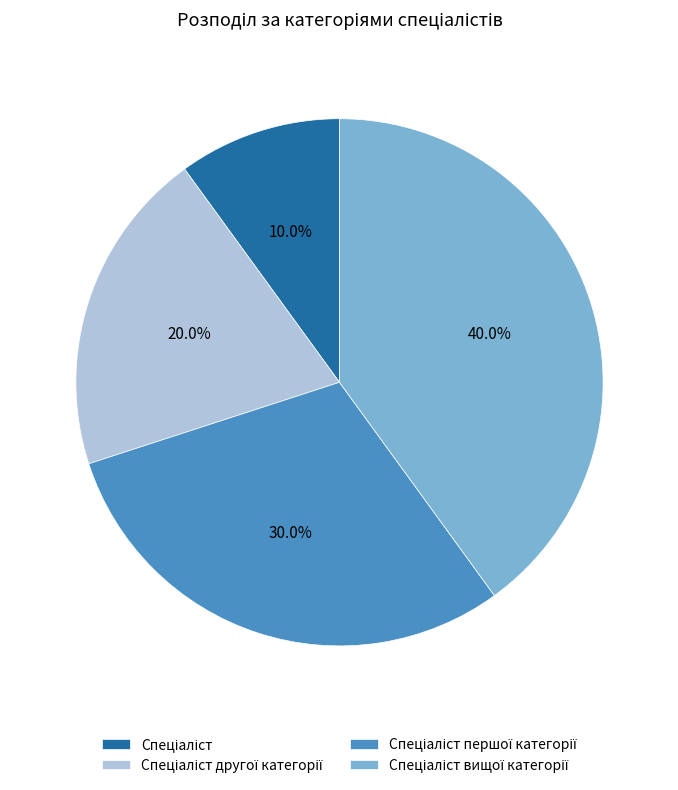

Is there any slice that represents more than half of the pie?

No